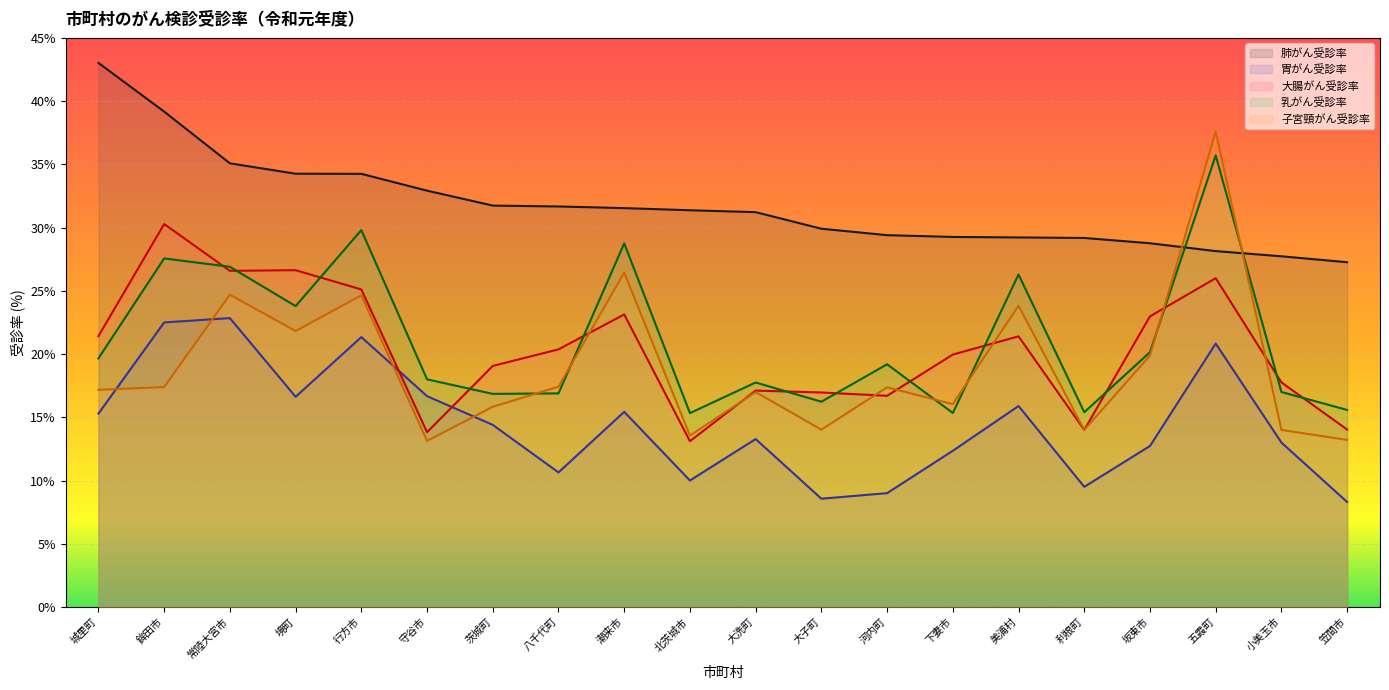

What is the label of the 20th point from the right?

城里町